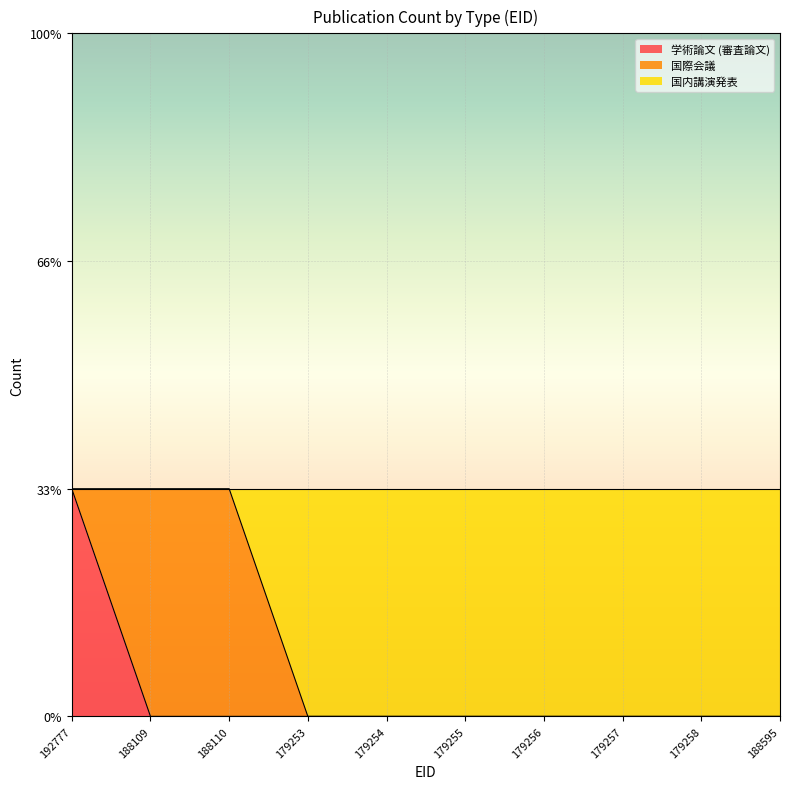

Does the chart display data point markers on the line(s)?

No